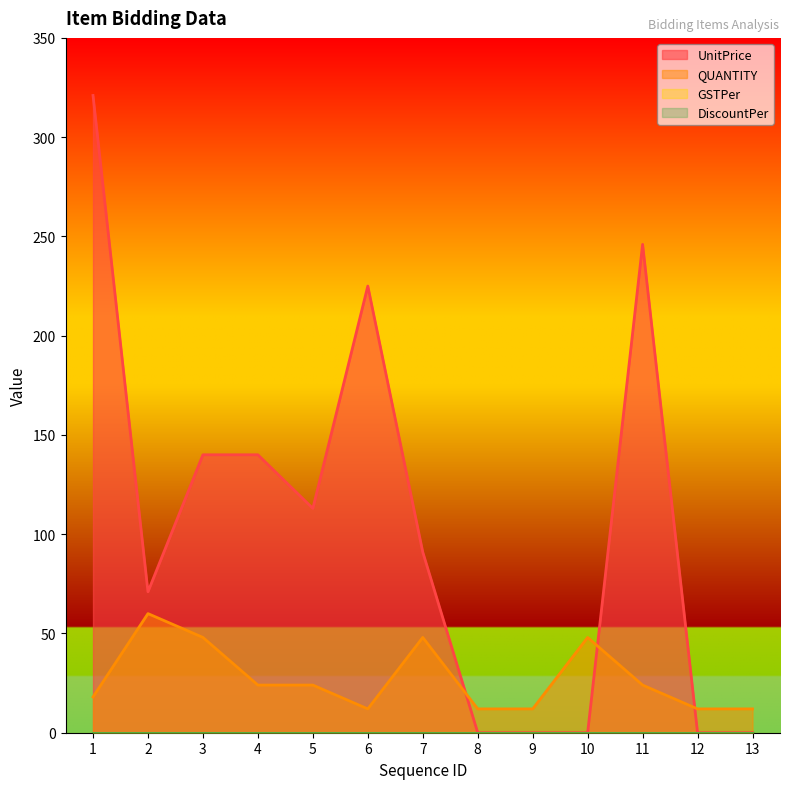

Does the chart display data point markers on the line(s)?

No